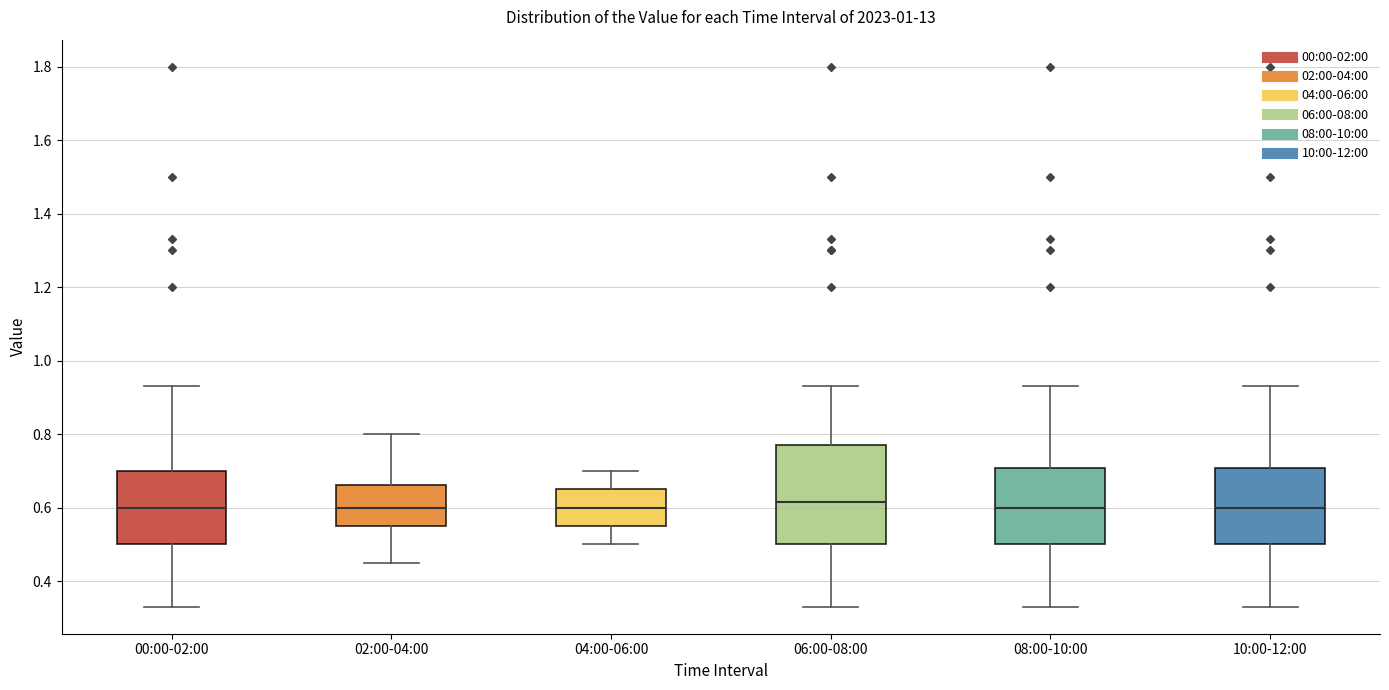

Where does the lower whisker of the box for 04:00-06:00 end on the y-axis? The values are not printed on the chart, so give them approximately, as read against the axis.

0.50